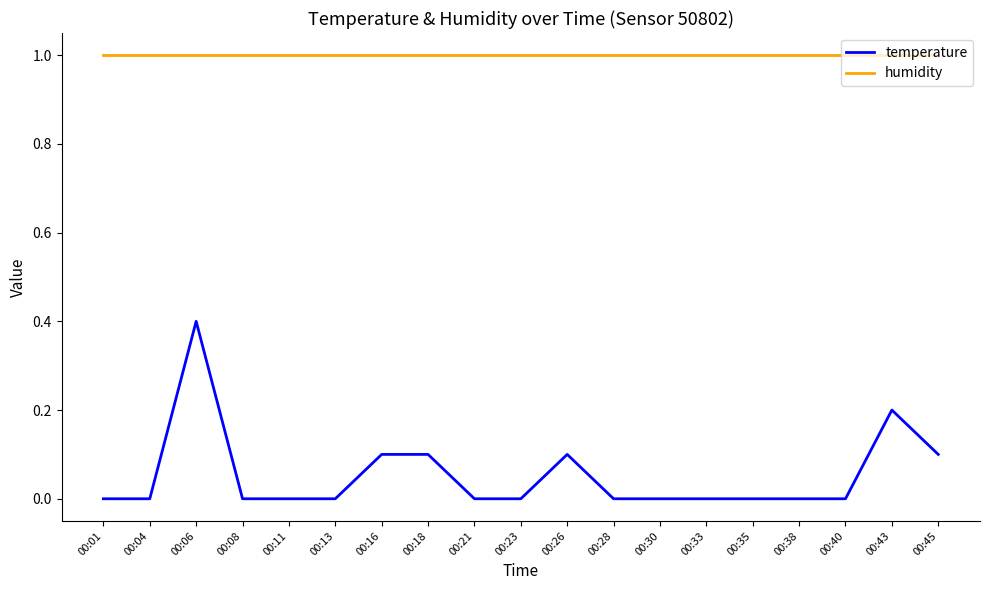

What is the total value across all series at 00:30?

1.0